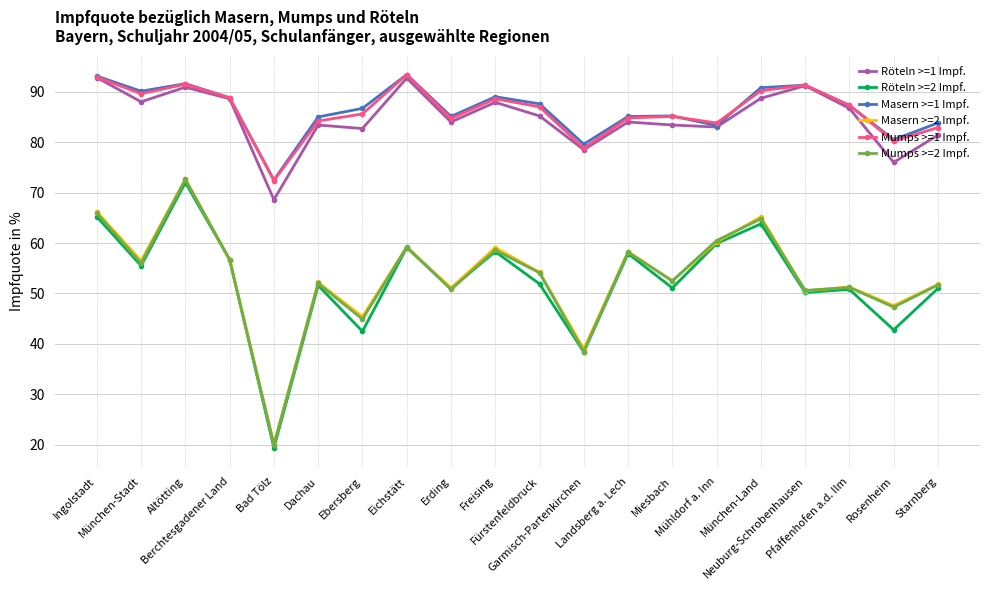

Where does the Röteln >=1 Impf. series first go above 85?

Ingolstadt